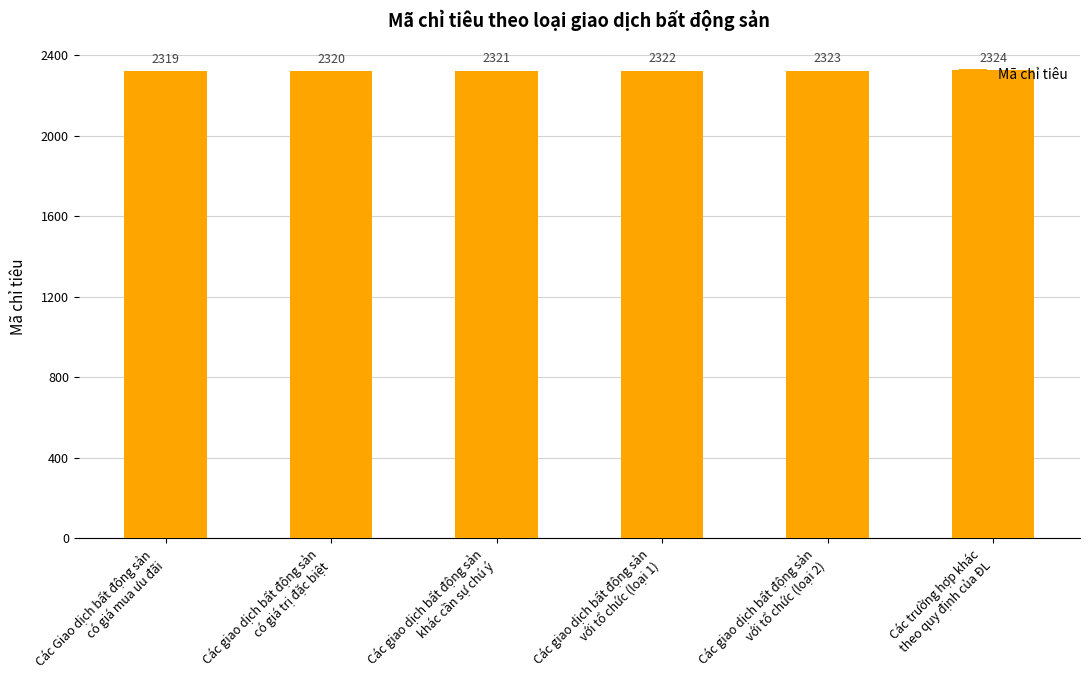

Reading left to right, extract all data points from this chart.

2319	2320	2321	2322	2323	2324